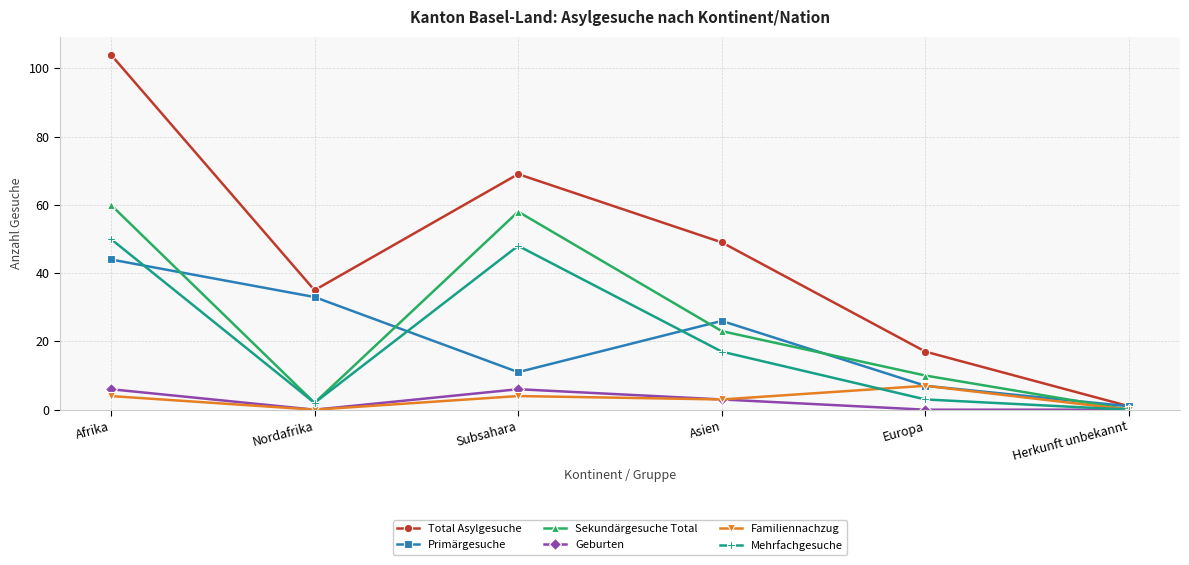

Reading left to right, extract all data points from this chart.

Total Asylgesuche: Afrika=104	Nordafrika=35	Subsahara=69	Asien=49	Europa=17	Herkunft unbekannt=1
Primärgesuche: Afrika=44	Nordafrika=33	Subsahara=11	Asien=26	Europa=7	Herkunft unbekannt=1
Sekundärgesuche Total: Afrika=60	Nordafrika=2	Subsahara=58	Asien=23	Europa=10	Herkunft unbekannt=0
Geburten: Afrika=6	Nordafrika=0	Subsahara=6	Asien=3	Europa=0	Herkunft unbekannt=0
Familiennachzug: Afrika=4	Nordafrika=0	Subsahara=4	Asien=3	Europa=7	Herkunft unbekannt=0
Mehrfachgesuche: Afrika=50	Nordafrika=2	Subsahara=48	Asien=17	Europa=3	Herkunft unbekannt=0